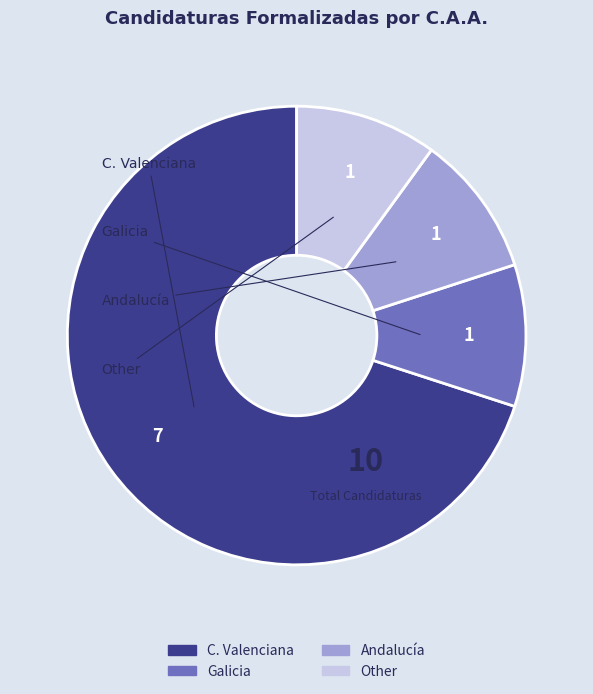

Count the number of slices in the pie.

4